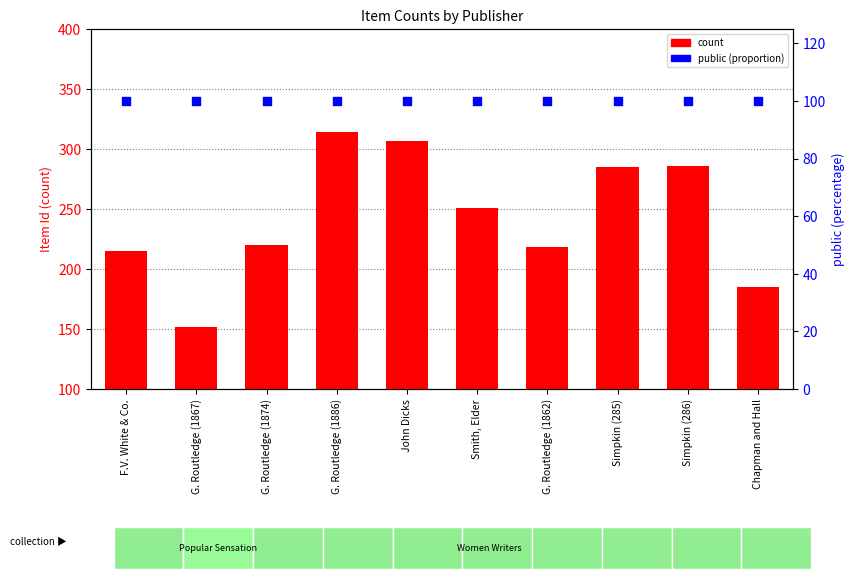

Which series reaches the minimum Y coordinate?

public